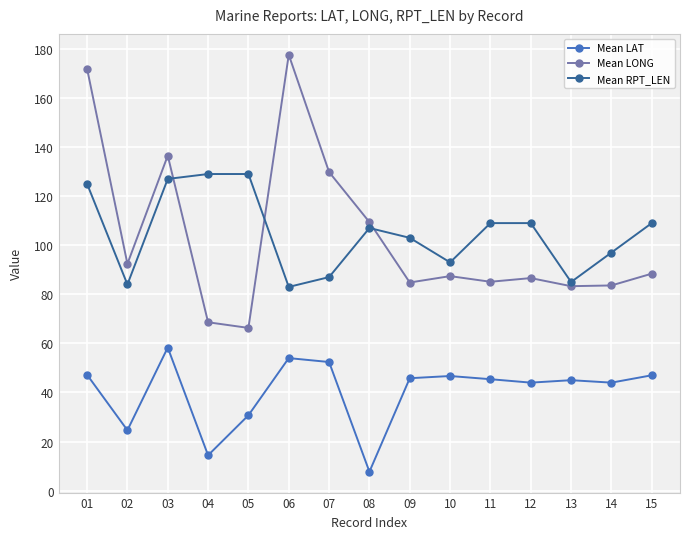

What is the minimum value shown in the chart?

7.7